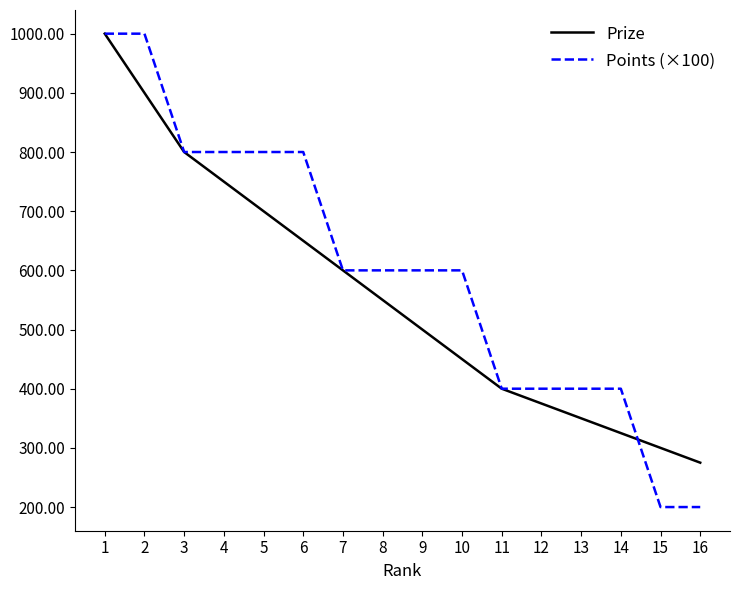

What is the smallest value displayed?

200